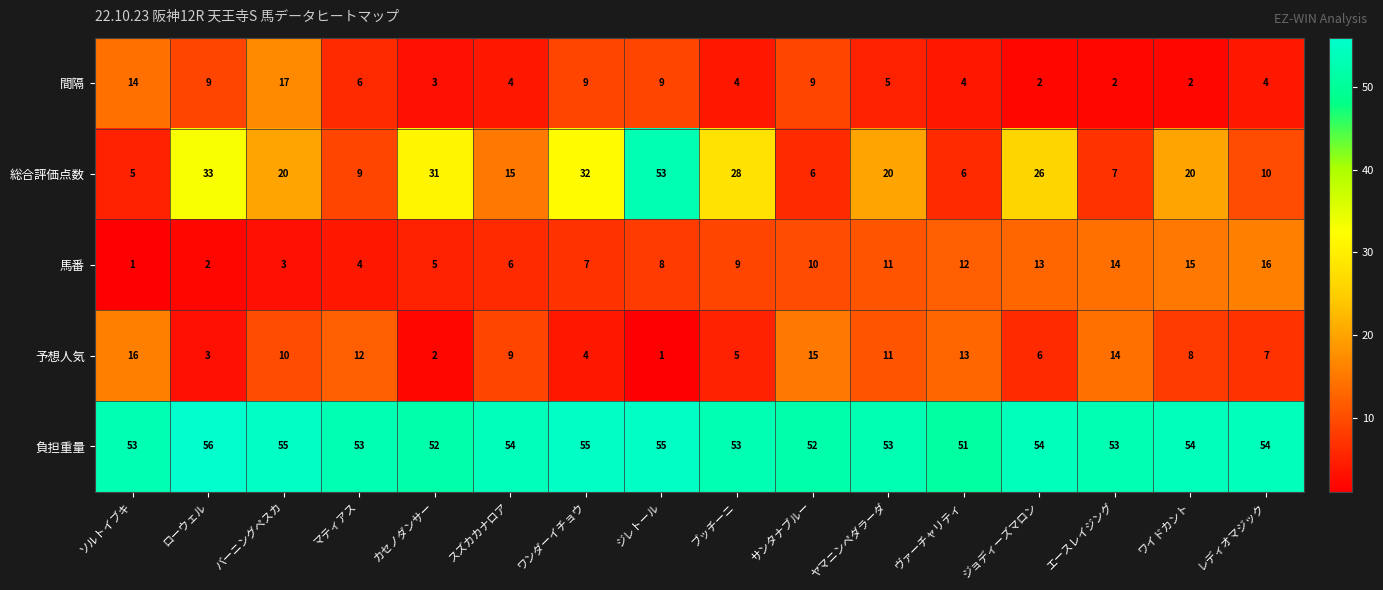

True or false: 間隔 has a value of 5 at ヤマニンペダラーダ.

True